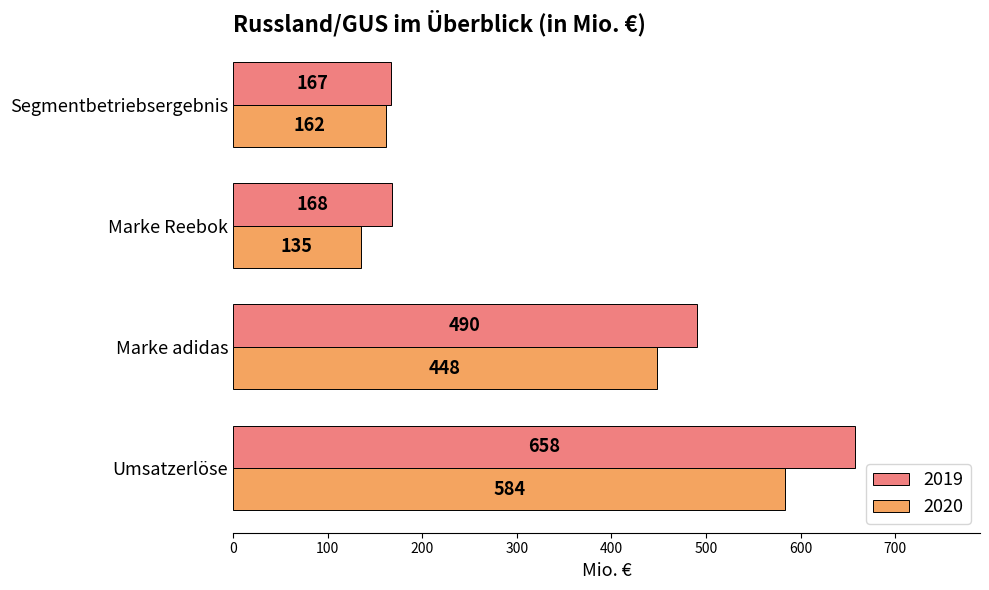

The 2020 series shows 135 at Marke Reebok. True or false?

True